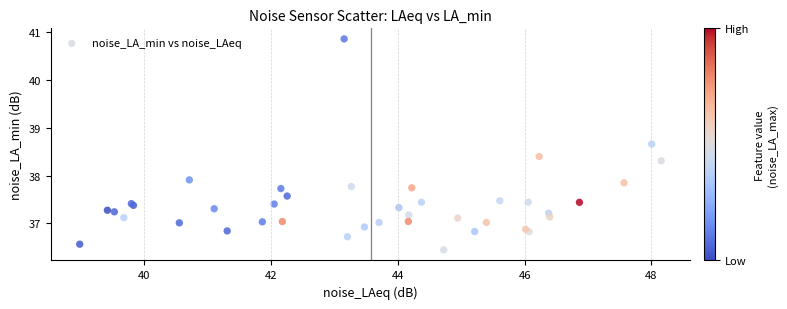

What Y value in the scatter plot is closest to 38?

37.9